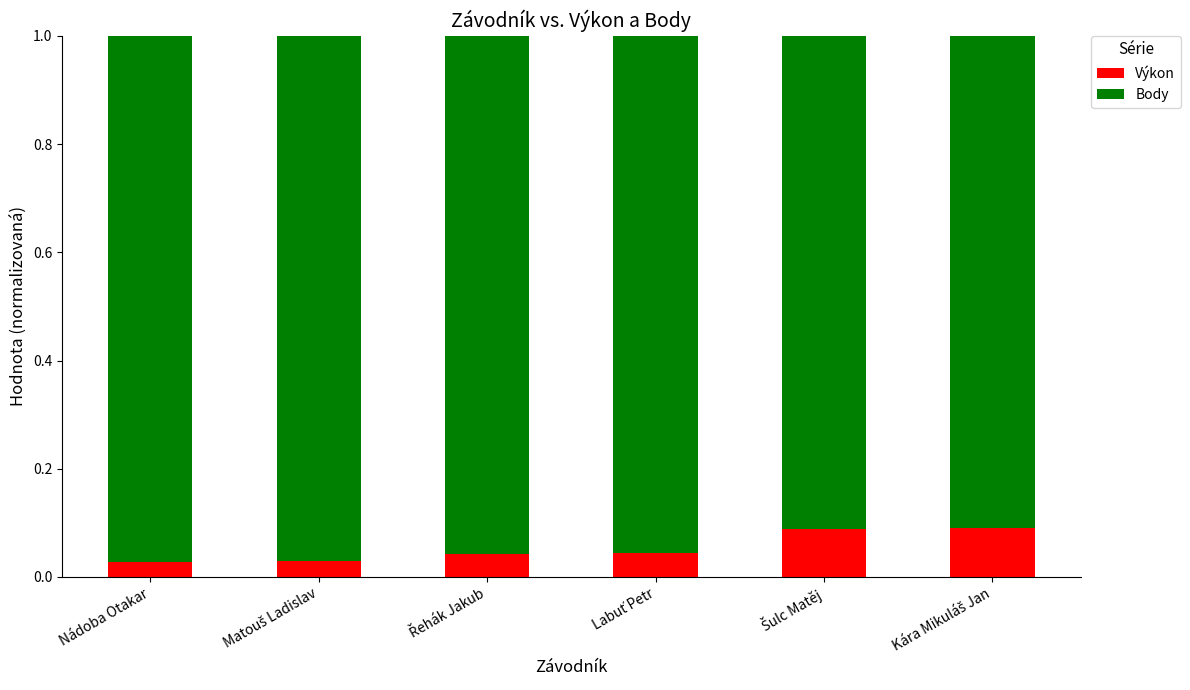

What is the sum of all Výkon values?

0.3